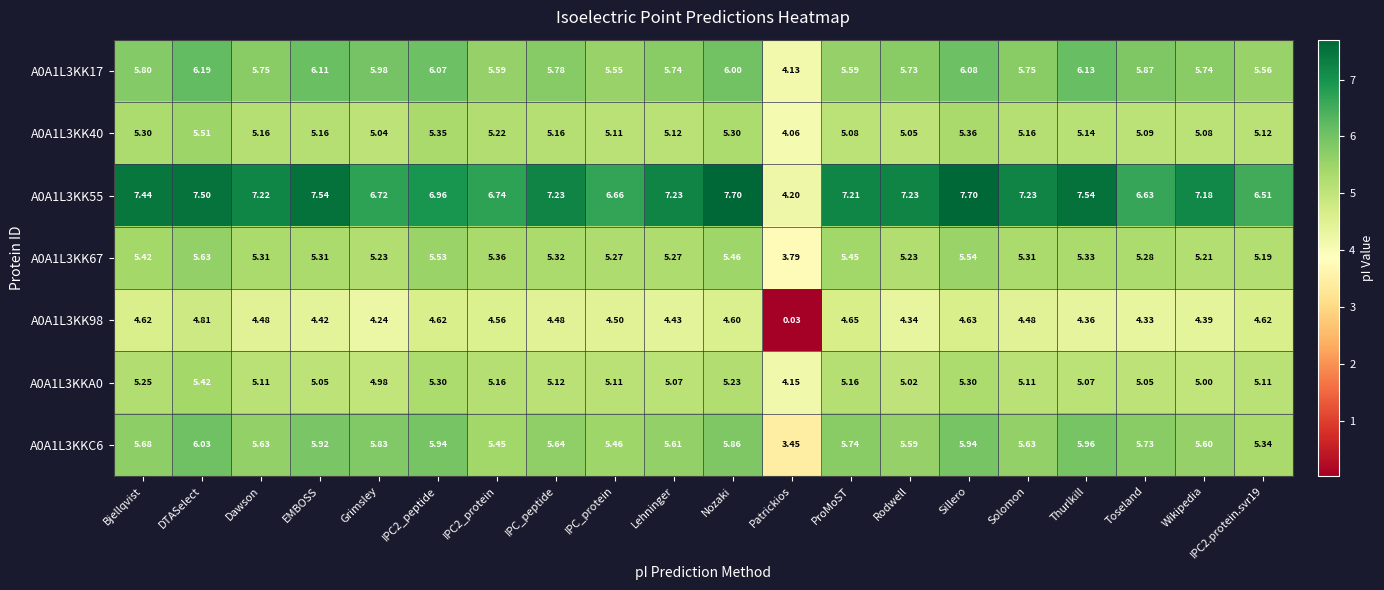

At which category is the sum across all series the highest?

DTASelect